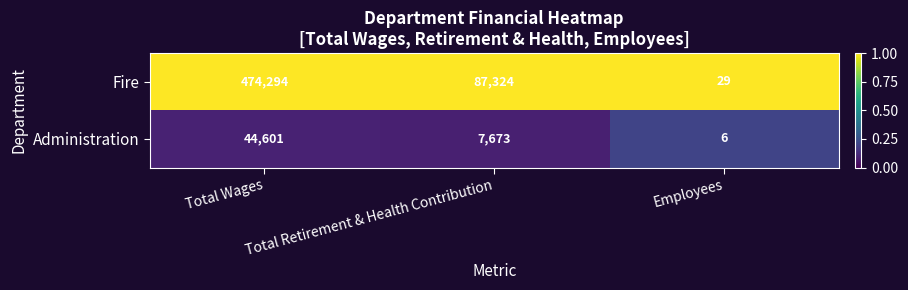

Where does the Fire series first go above 87324?

Total Wages